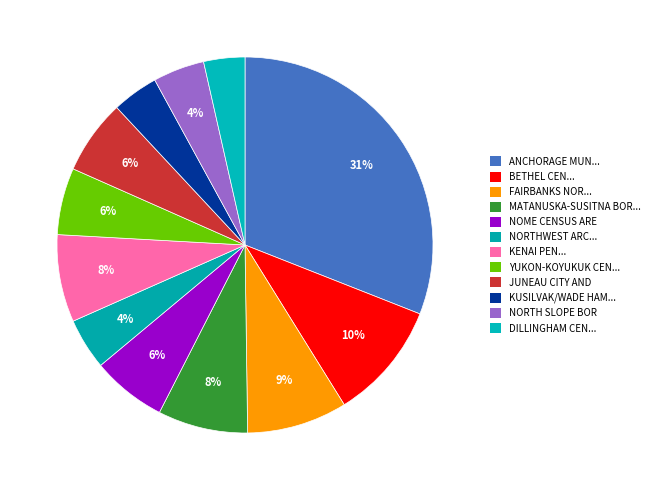

How many segments does this pie chart have?

12